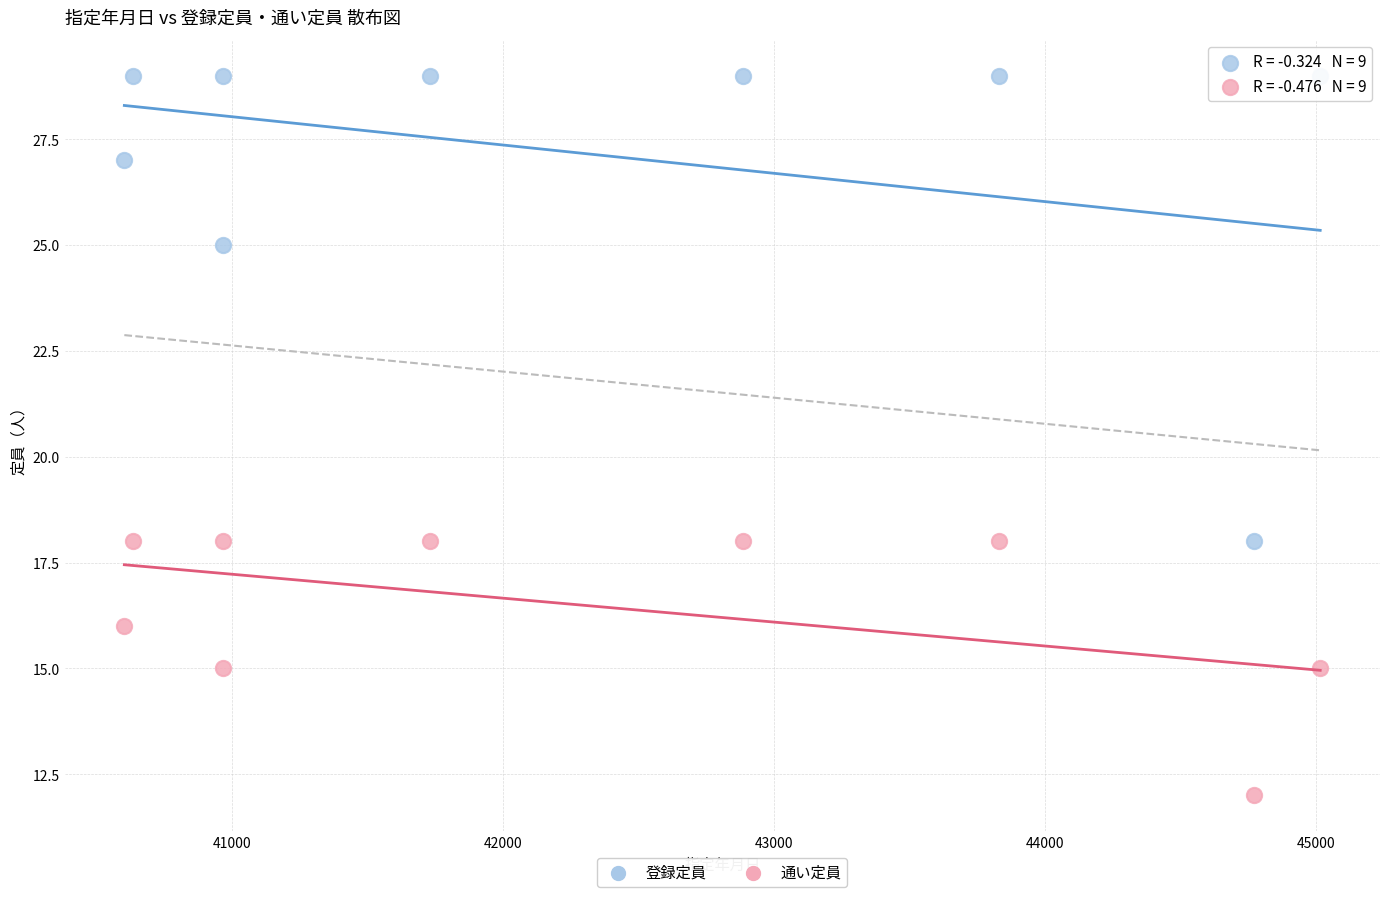

In the 登録定員 series, what Y value is closest to 23?

25